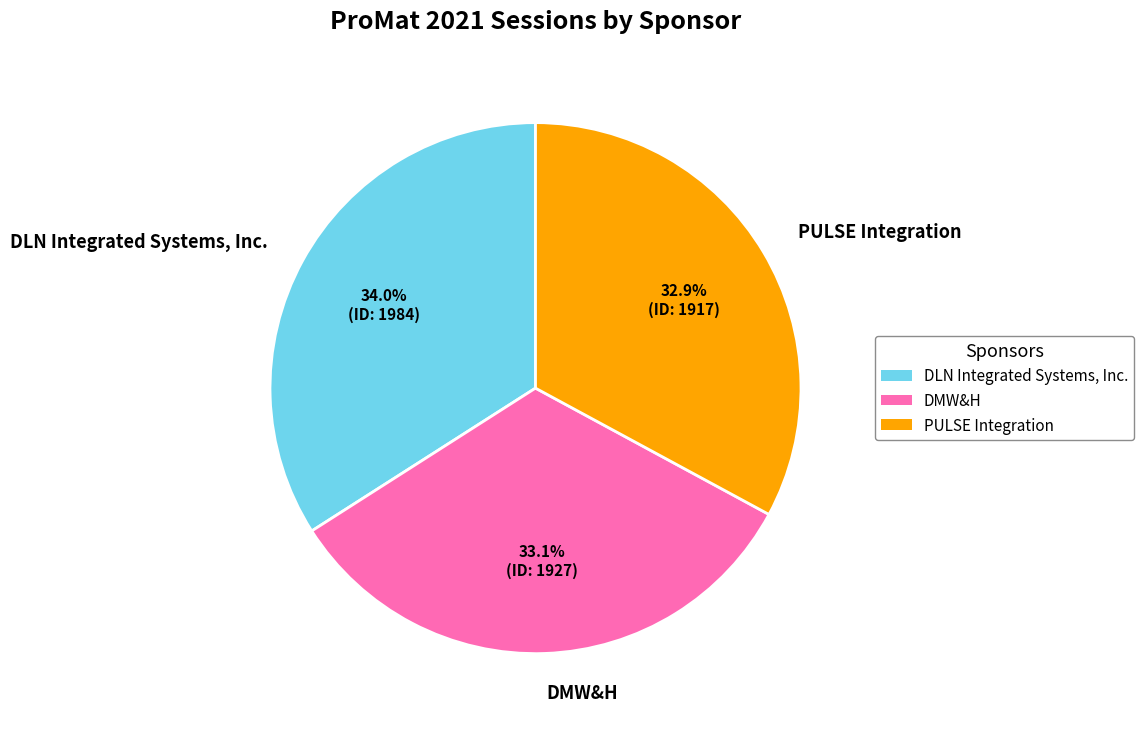

To the nearest percent, what is the difference between the largest and smallest slice percentages?

1%